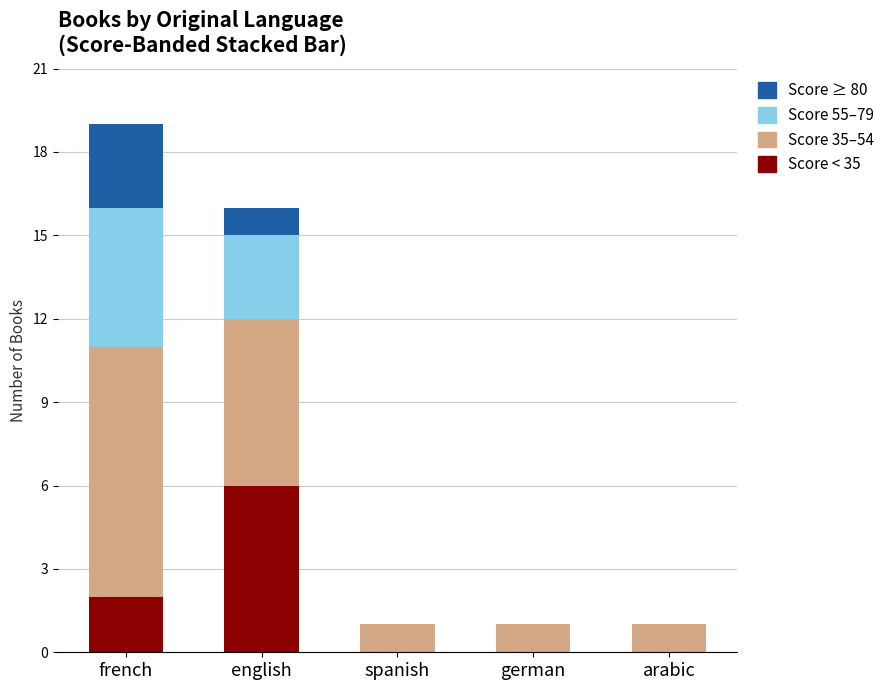

What is the sum of the Score < 35 values at german and english?

6